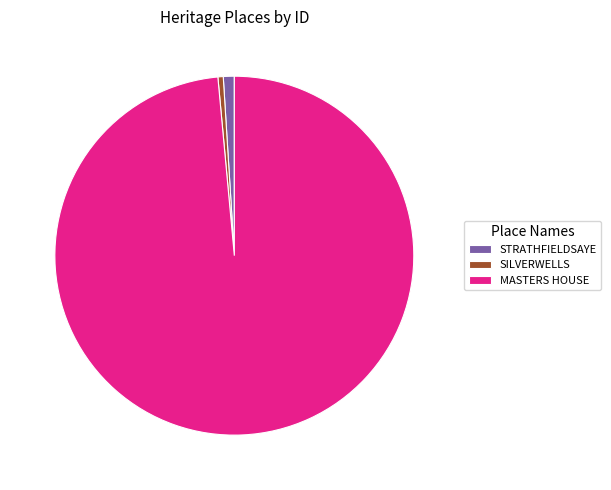

To the nearest percent, what is the combined percentage of STRATHFIELDSAYE and MASTERS HOUSE?

100%